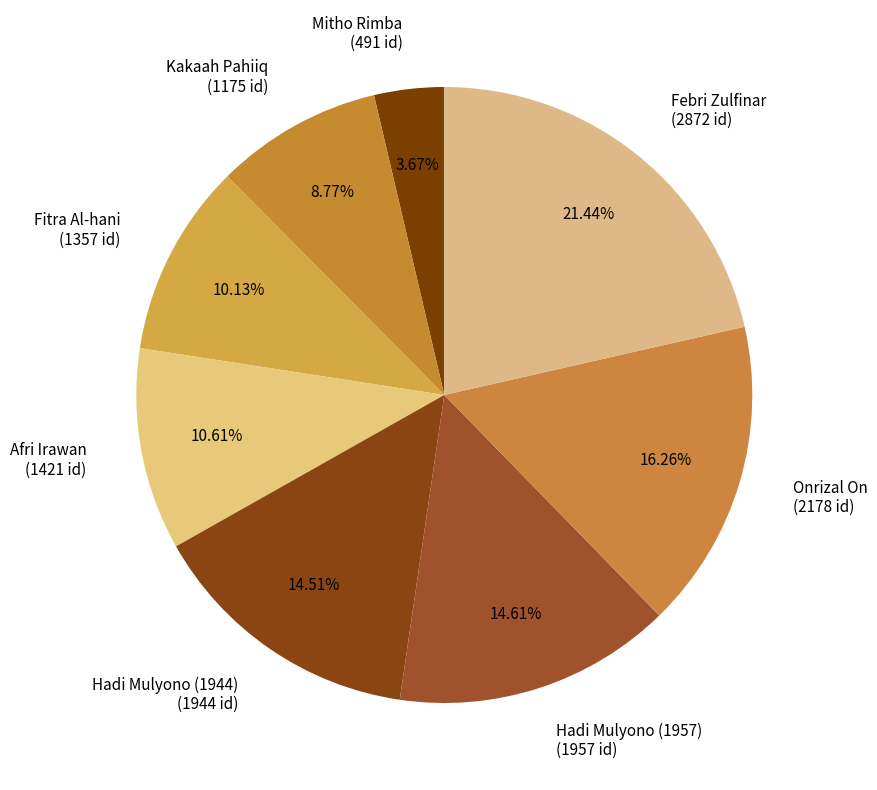

To the nearest percent, what is the difference between the Fitra Al-hani and Febri Zulfinar slice percentages?

11%